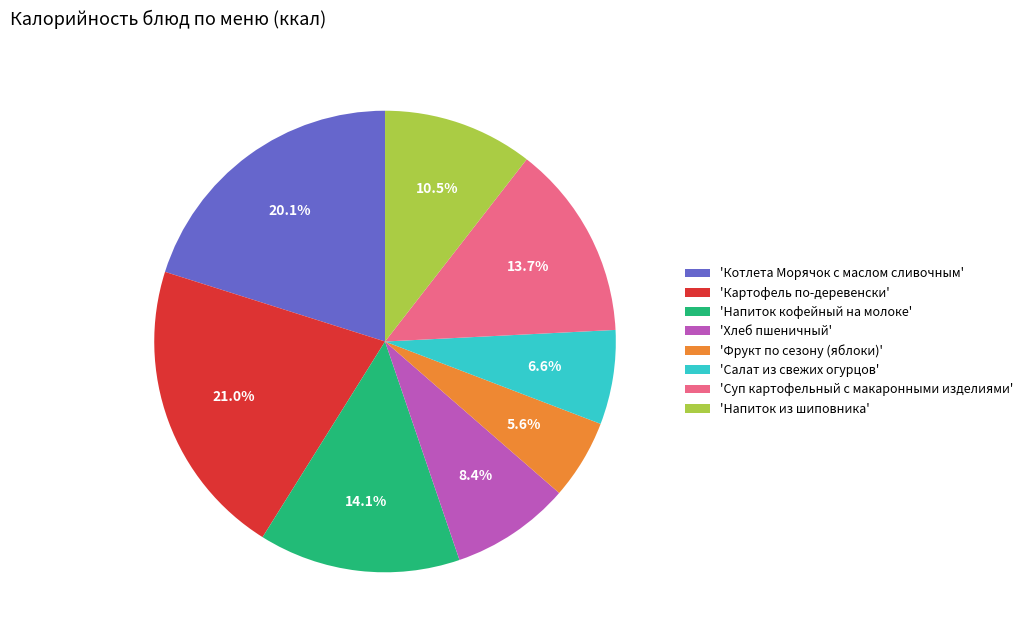

What is the ratio of the value at 'Напиток кофейный на молоке' to the value at 'Хлеб пшеничный'?

1.7